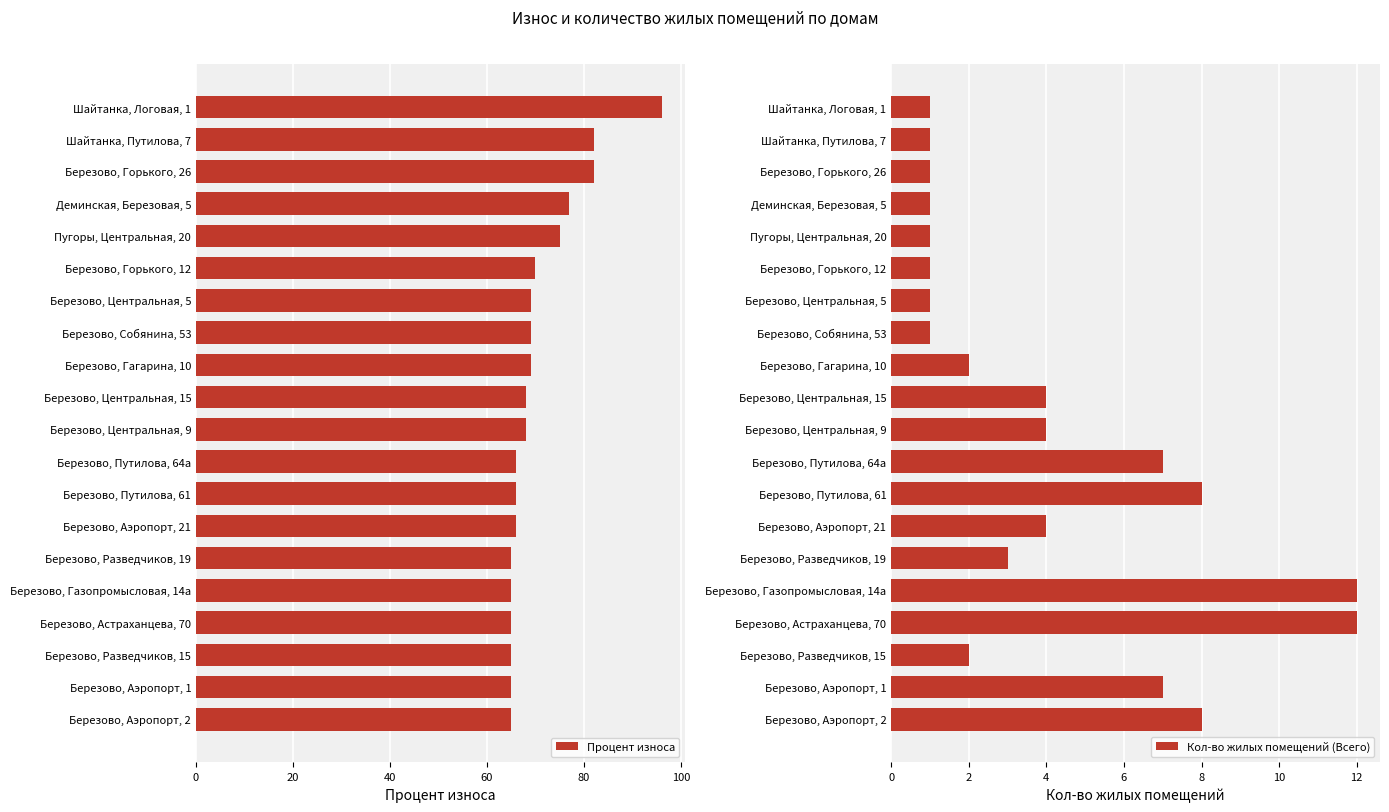

Reading right to left, list all the values displayed in this chart.

Процент износа: 65	65	65	65	65	65	66	66	66	68	68	69	69	69	70	75	77	82	82	96
Кол-во жилых помещений (Всего): 8	7	2	12	12	3	4	8	7	4	4	2	1	1	1	1	1	1	1	1